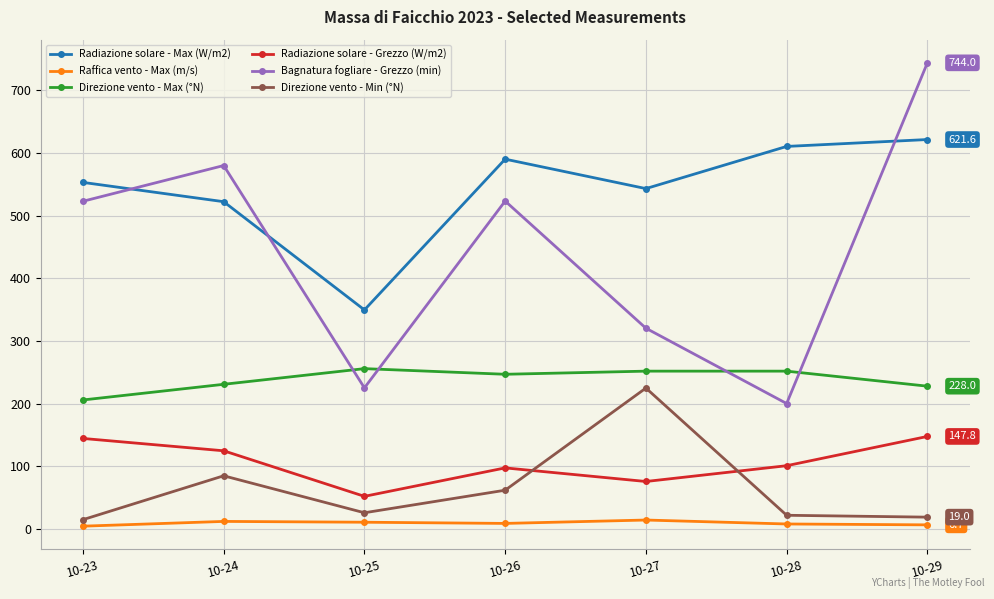

Read the Direzione vento - Max (°N) value at 10-27.

252.0